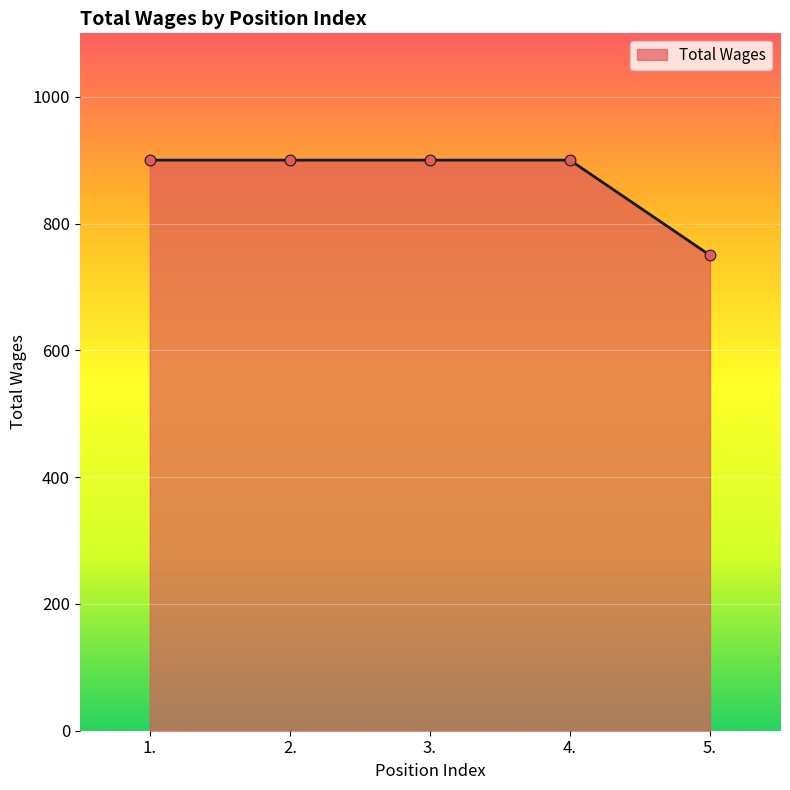

Between 2. and 5., which is larger?

2.